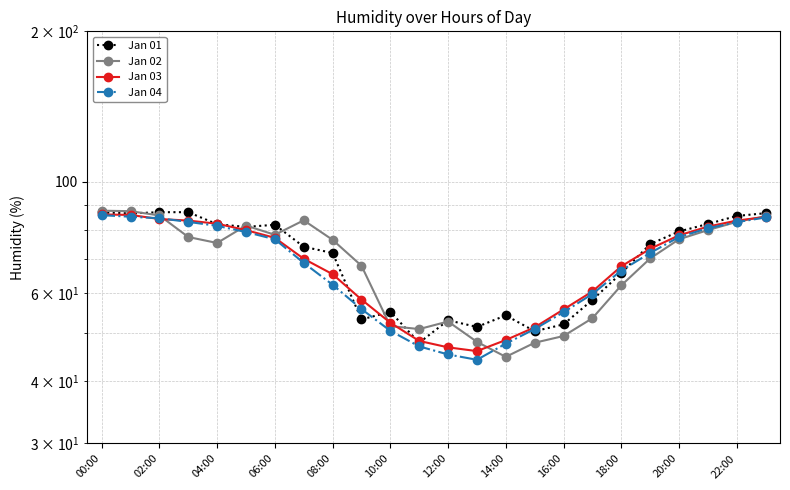

After their last crossing, which series has the higher values: Jan 03 or Jan 04?

Jan 03